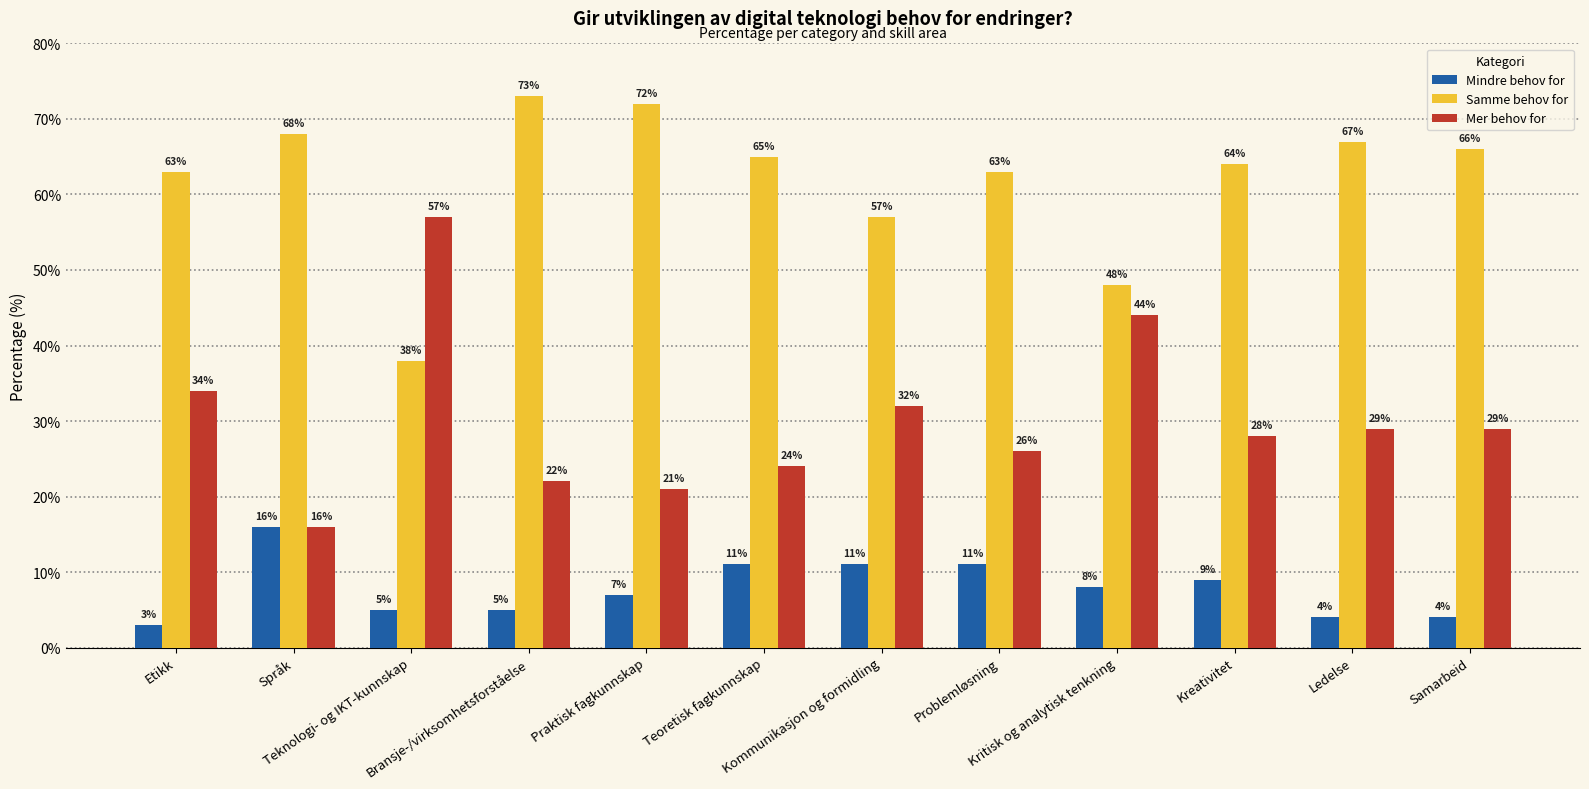

Between Praktisk fagkunnskap and Ledelse, which series saw the biggest shift?

Mer behov for